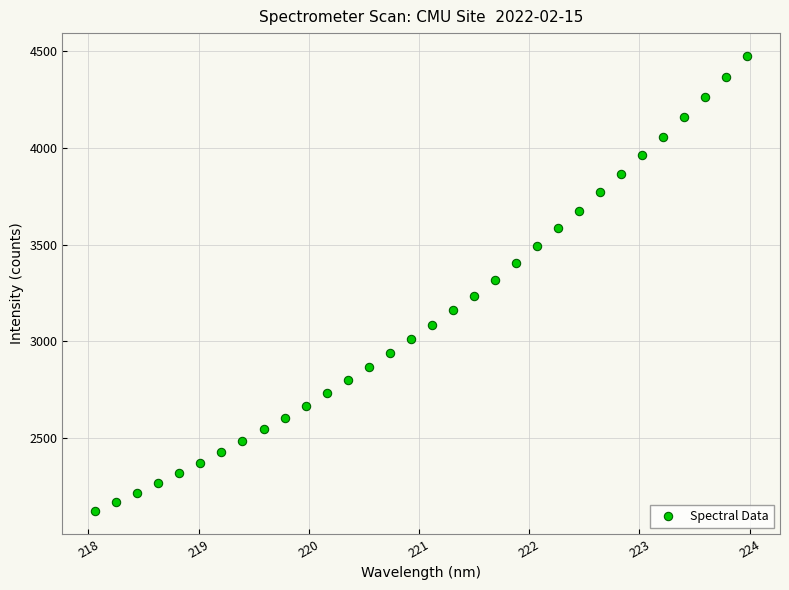

What is the range of Y values (max minus min)?

2357.0